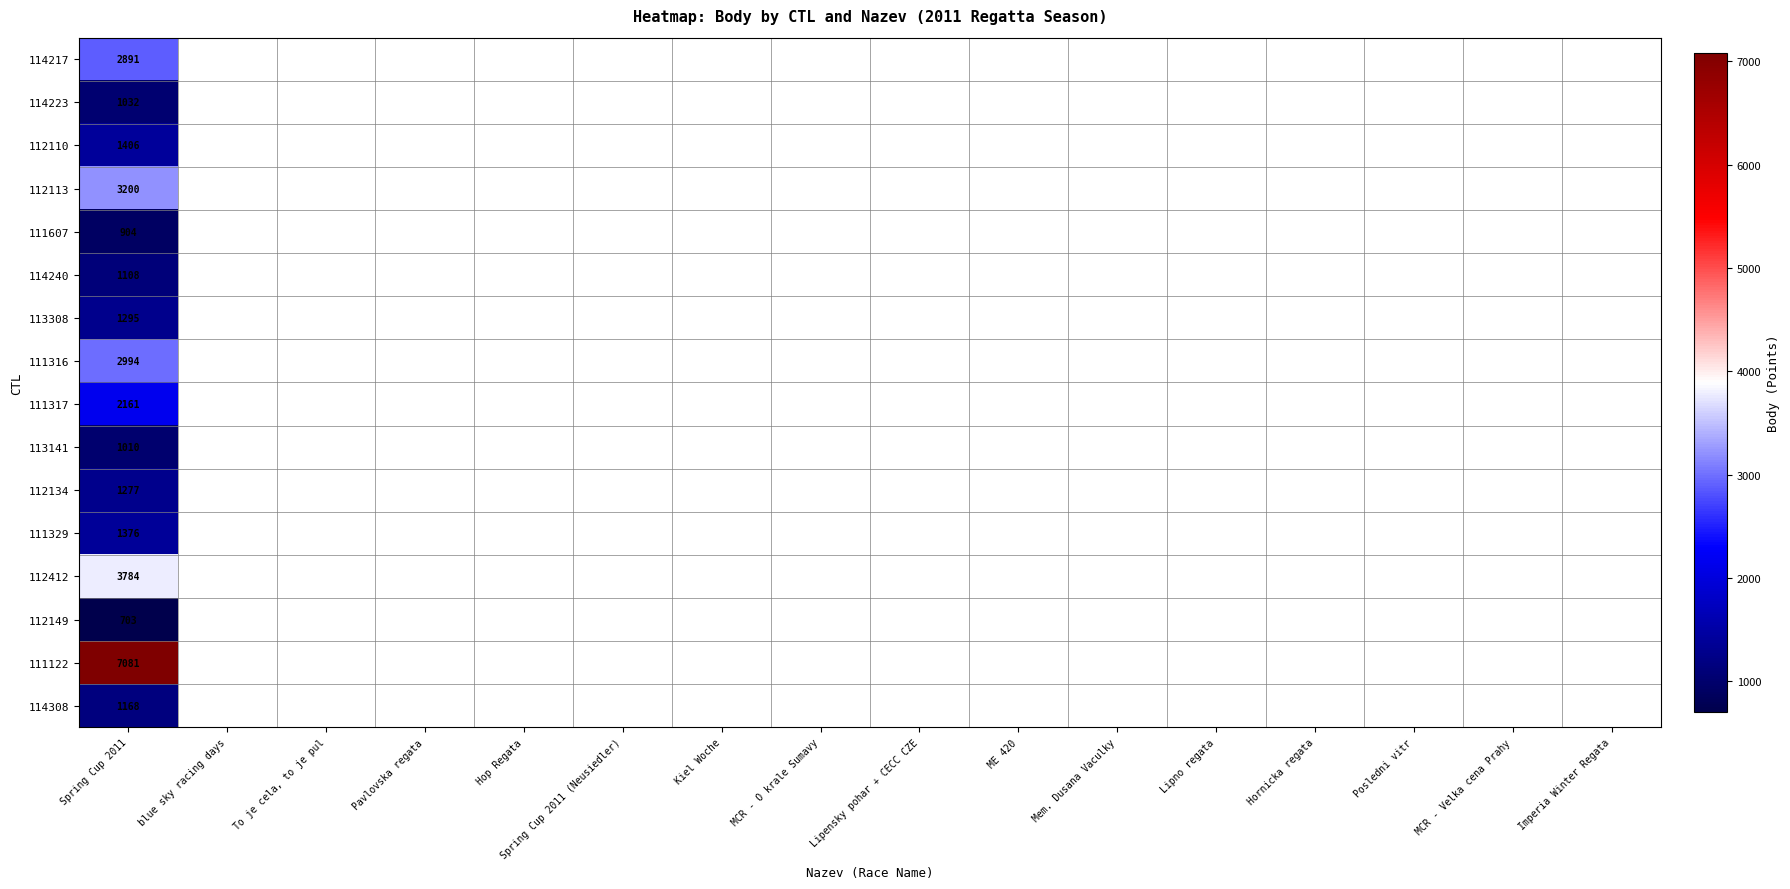

What is the total value across all series at Spring Cup 2011?

33390